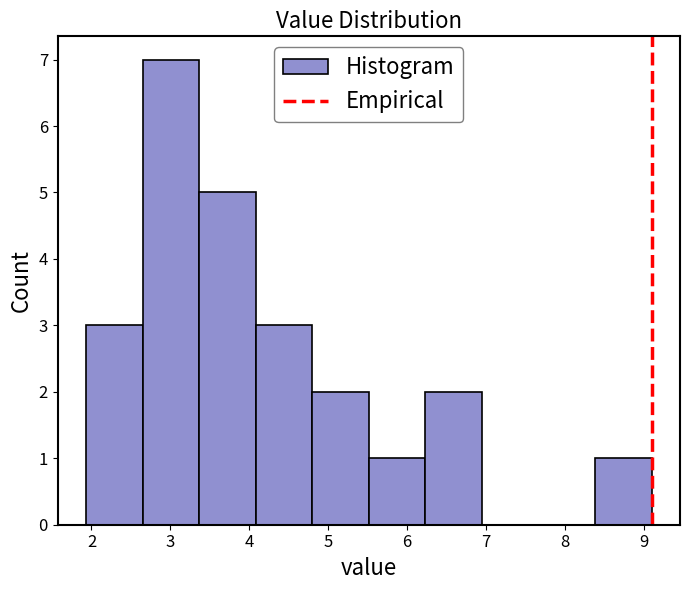

What is the height of the bar covering 8.4 to 9.1 on the x-axis? Neither the bar edges nor the heights are printed on the chart, so give them approximately, as read against the axes.

1